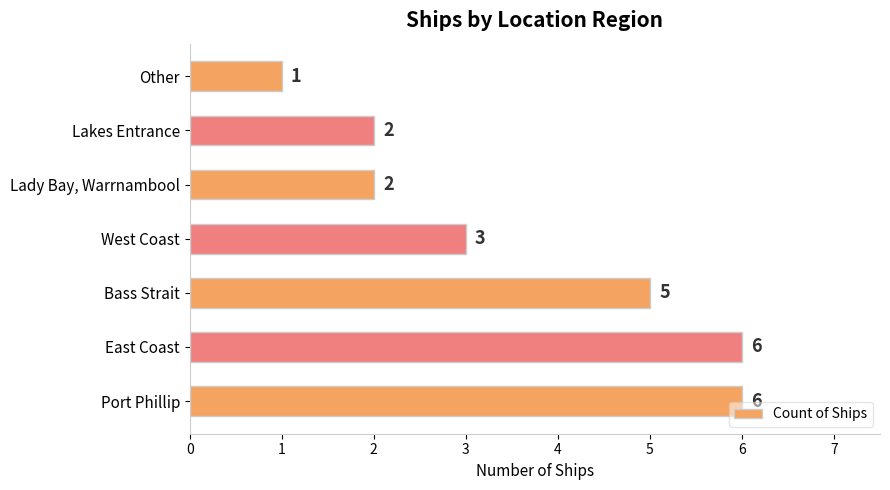

Does the chart contain any negative values?

No